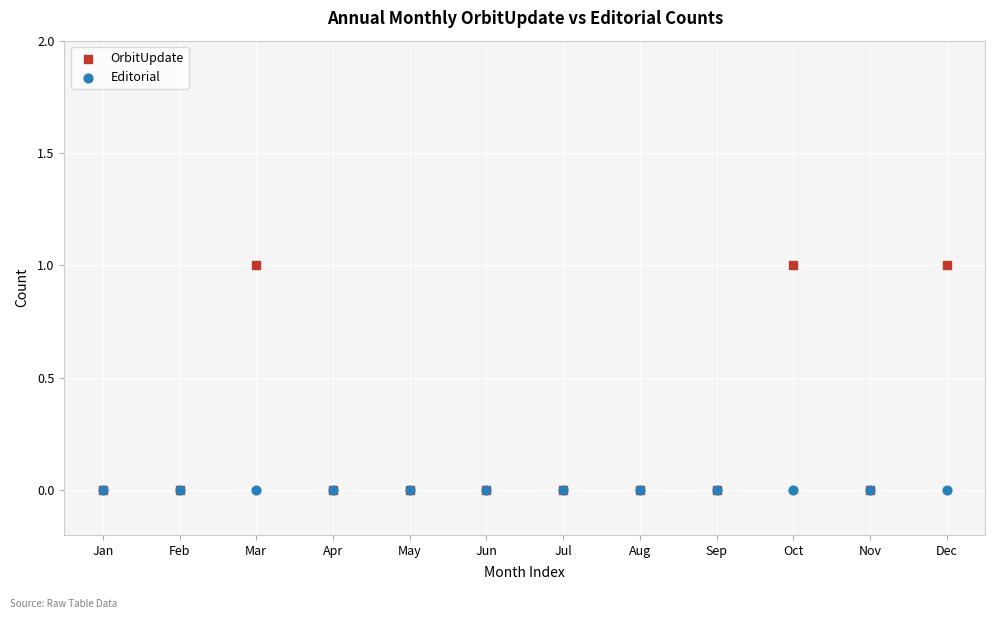

Which series reaches the maximum Y coordinate?

OrbitUpdate